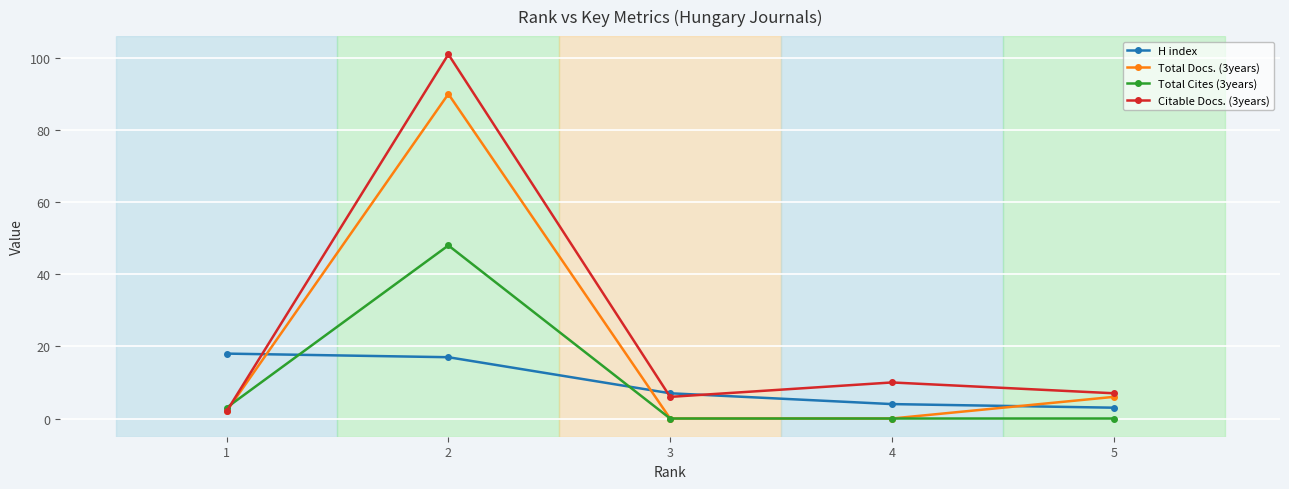

Where is Total Docs. (3years) nearest to the value 45?

5